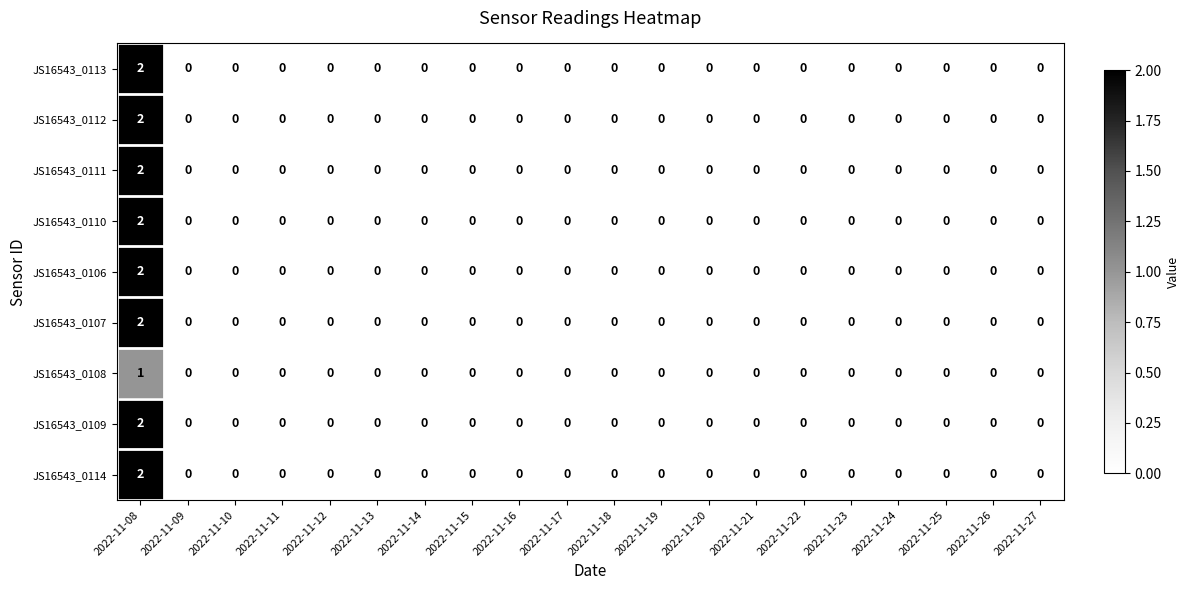

Which category has the highest value across all series?

2022-11-08